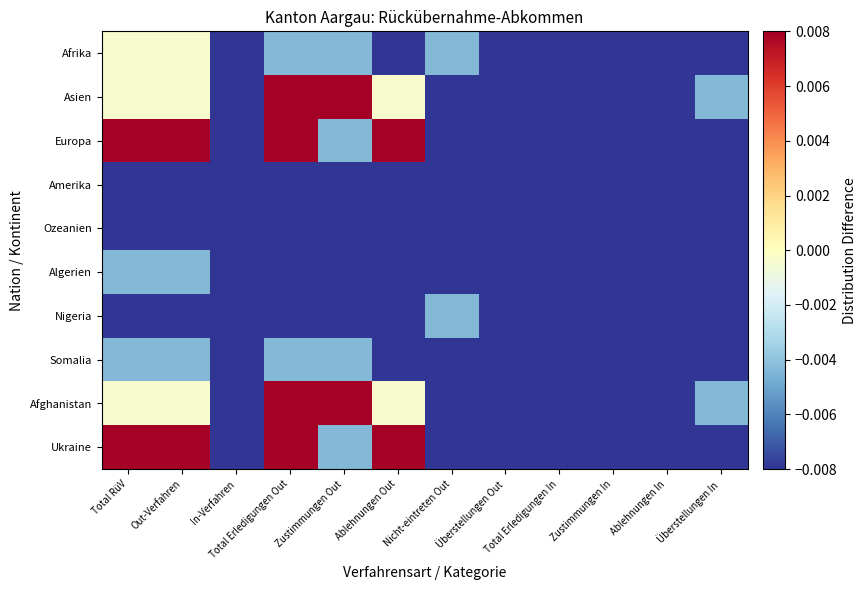

Which series has the largest range (max minus min)?

Europa